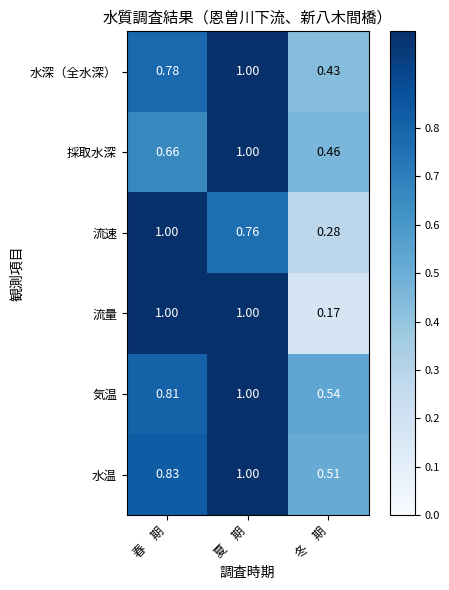

List the labels in order of 気温 value, smallest first.

冬　期, 春　期, 夏　期